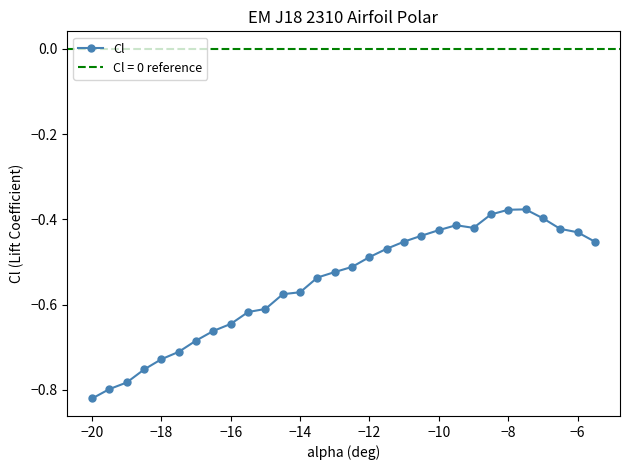

The value of Cl at −8 is -0.7. True or false?

False